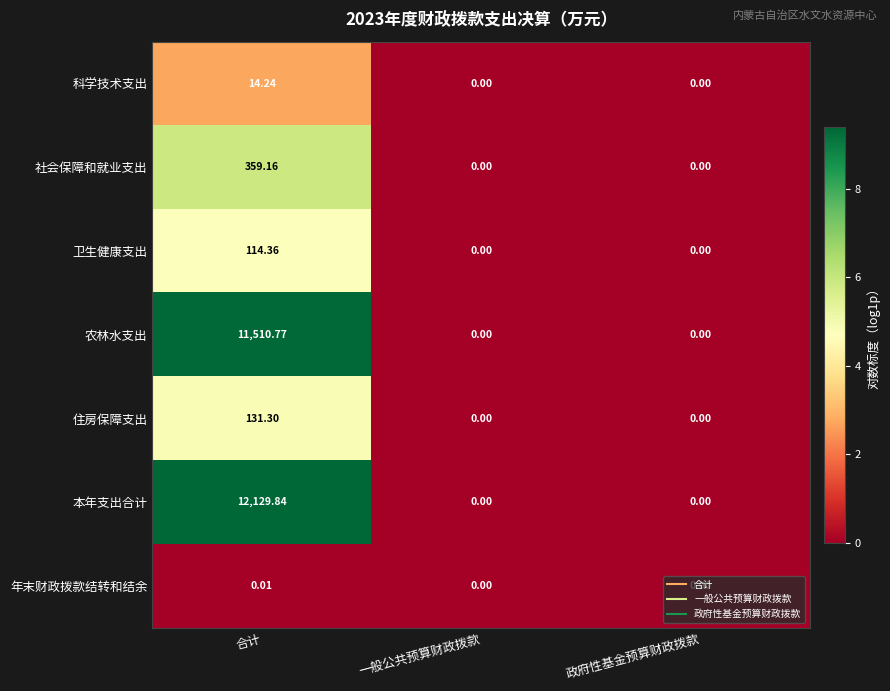

Which series has the largest range (max minus min)?

本年支出合计